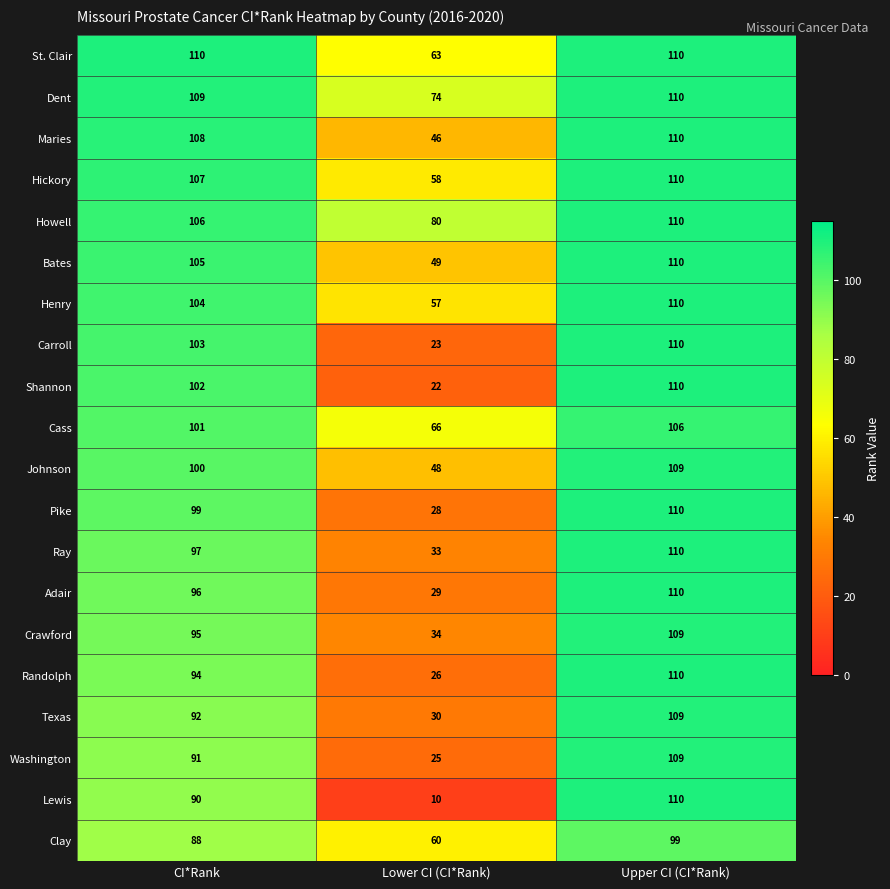

What is the average value of the Henry series?

90